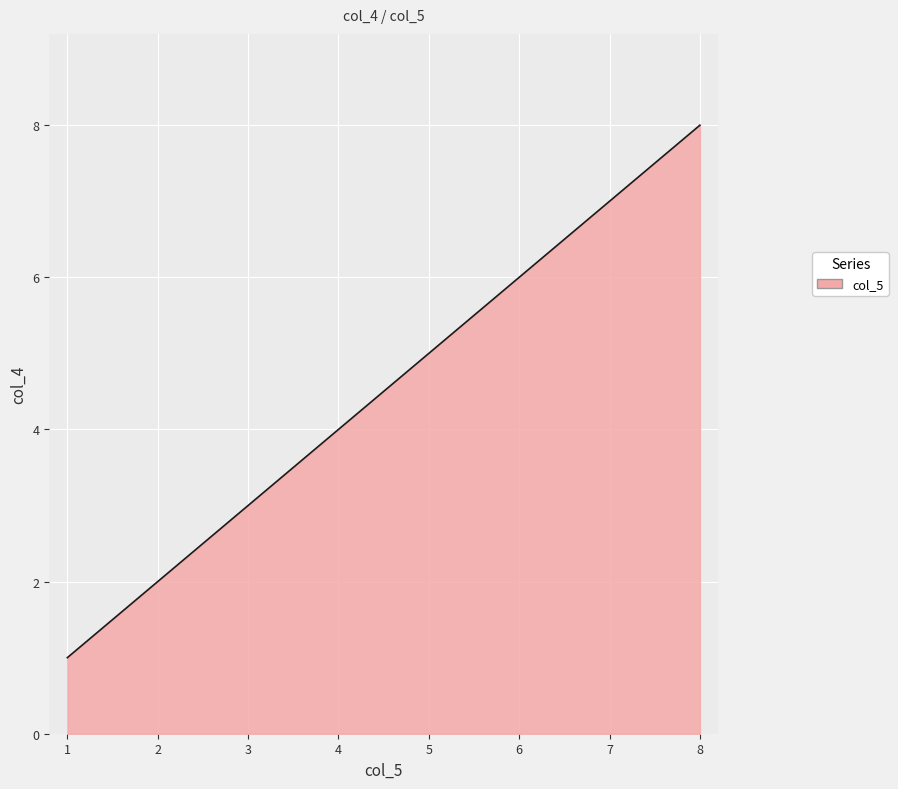

Is it true that the value at 2 is 2?

True